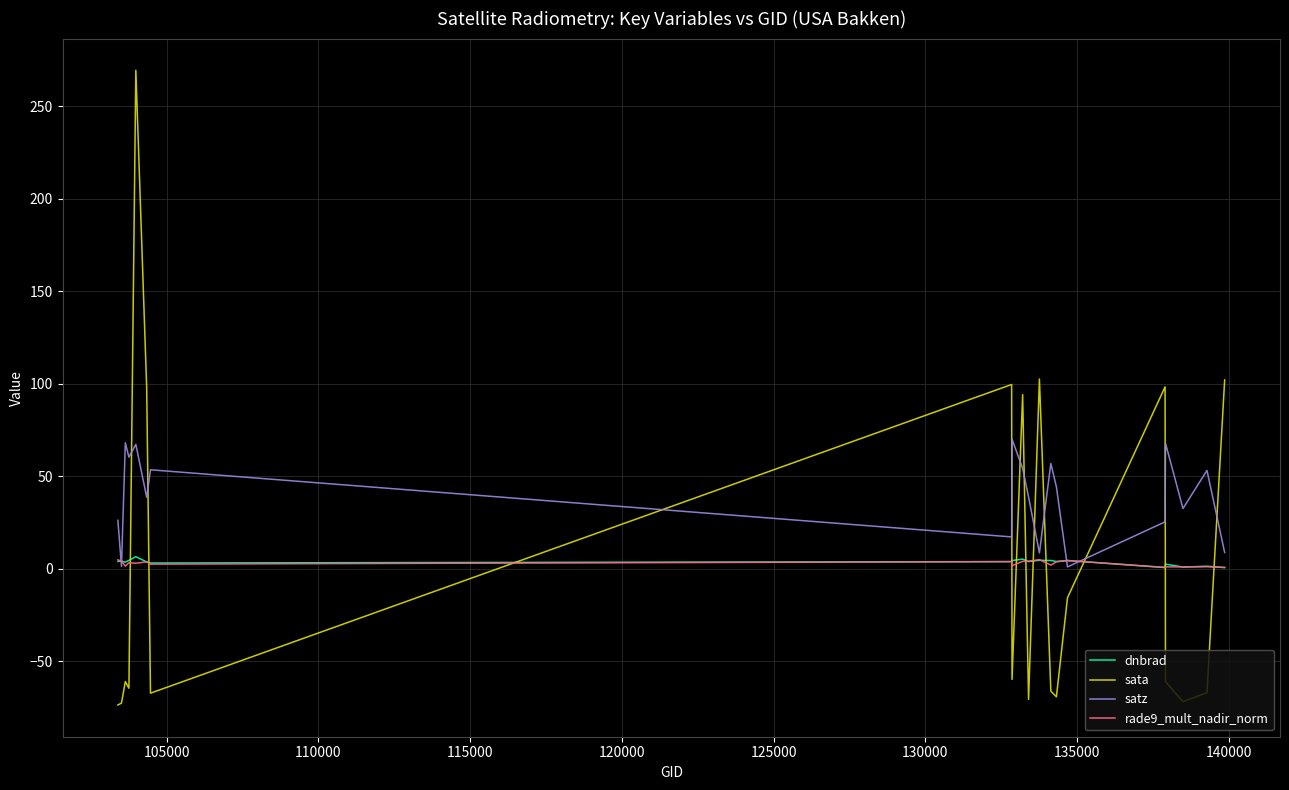

At how many categories does at least one series exceed 212?

1